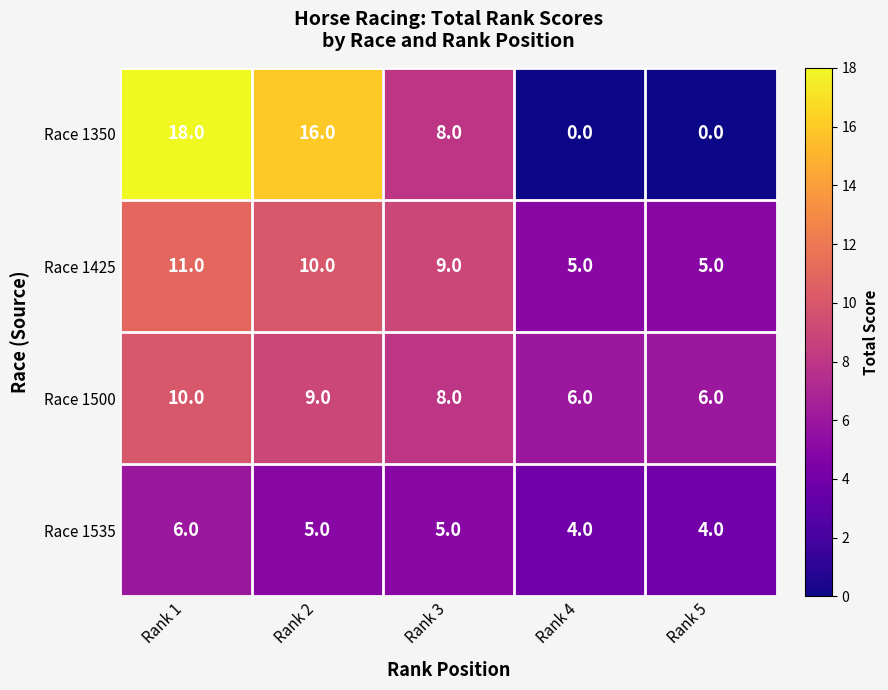

Reading left to right, transcribe all the data shown in this chart.

Race 1350: Rank 1=18	Rank 2=16	Rank 3=8	Rank 4=0	Rank 5=0
Race 1425: Rank 1=11	Rank 2=10	Rank 3=9	Rank 4=5	Rank 5=5
Race 1500: Rank 1=10	Rank 2=9	Rank 3=8	Rank 4=6	Rank 5=6
Race 1535: Rank 1=6	Rank 2=5	Rank 3=5	Rank 4=4	Rank 5=4